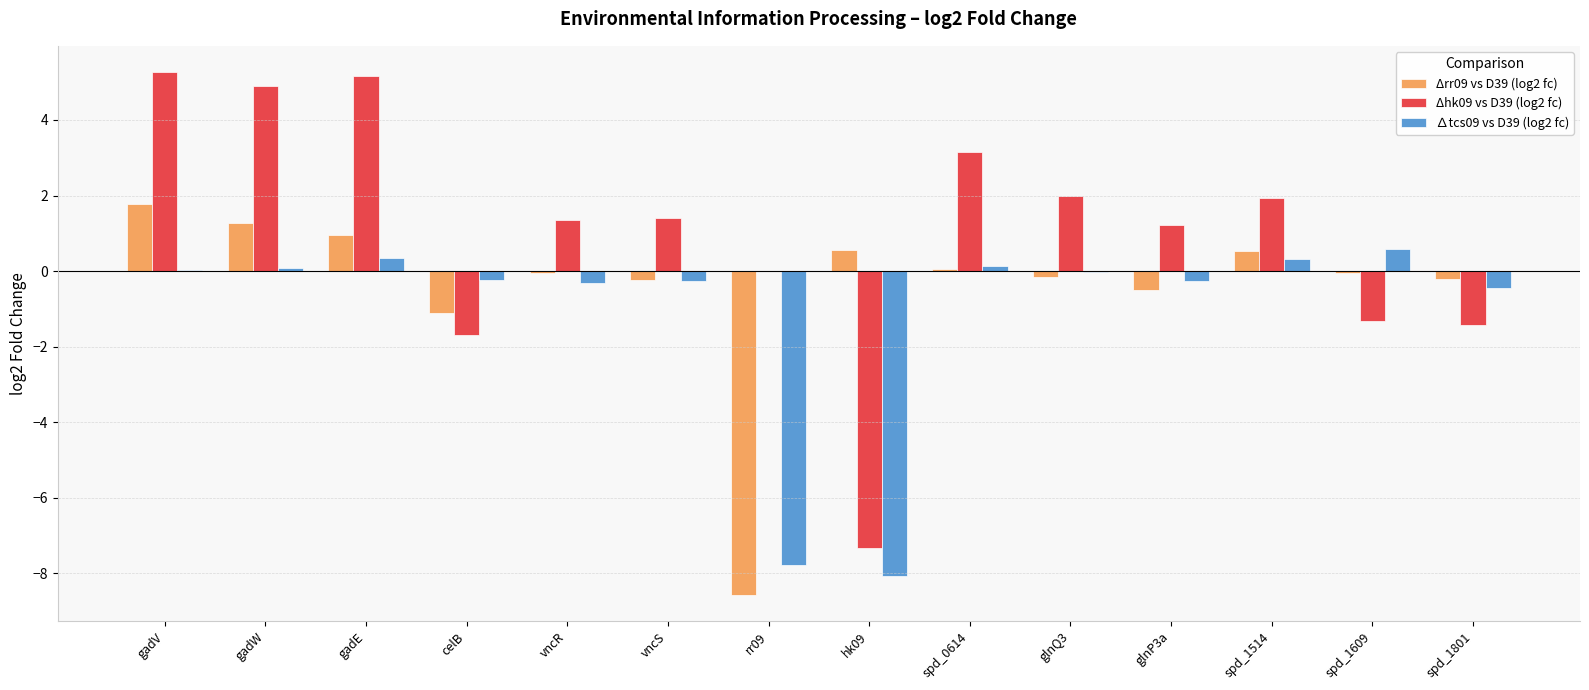

Is the value of Δhk09 vs D39 (log2 fc) at gadW greater than the value of Δrr09 vs D39 (log2 fc) at celB?

Yes